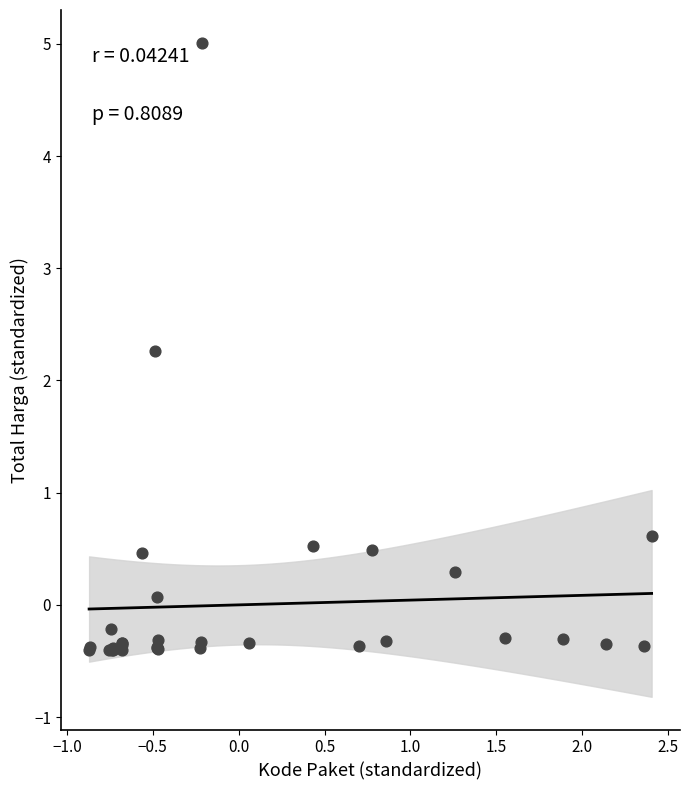

What Y value in the scatter plot is closest to 2?

2.3